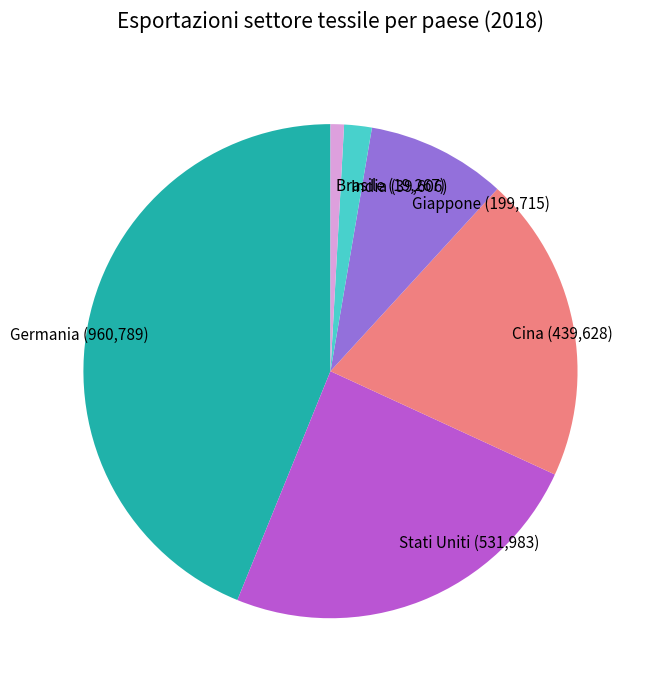

Between India and Brasile, which is larger?

India